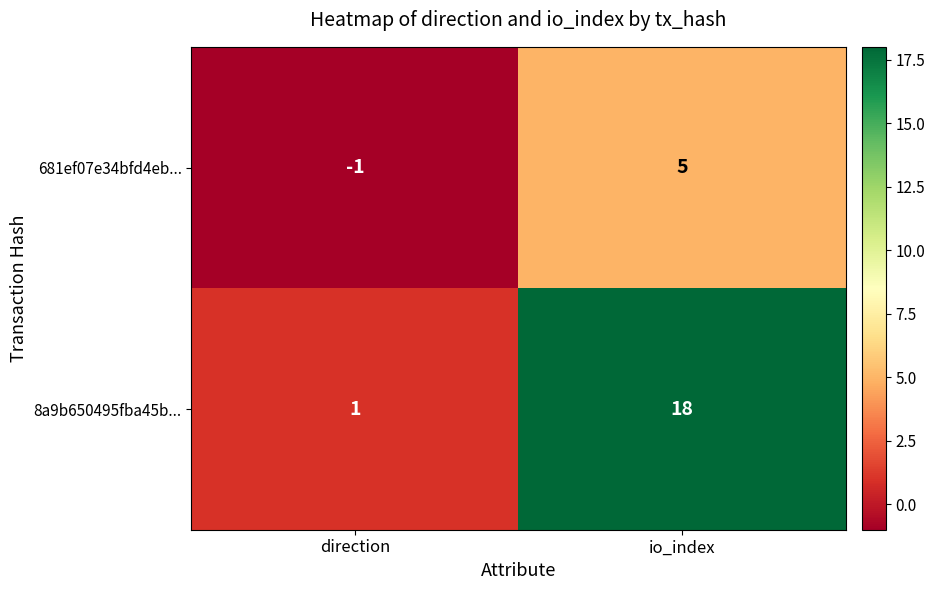

List the series in order of their peak value, highest first.

8a9b650495fba45b..., 681ef07e34bfd4eb...